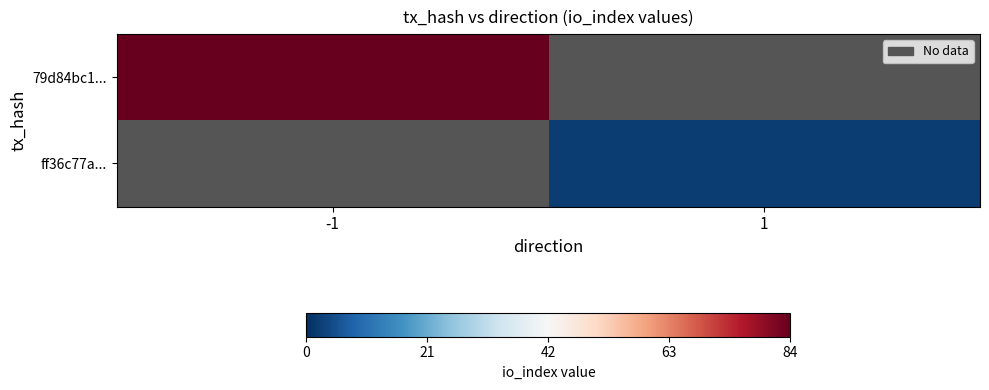

The ff36c77a... series shows 2.0 at 1. True or false?

True